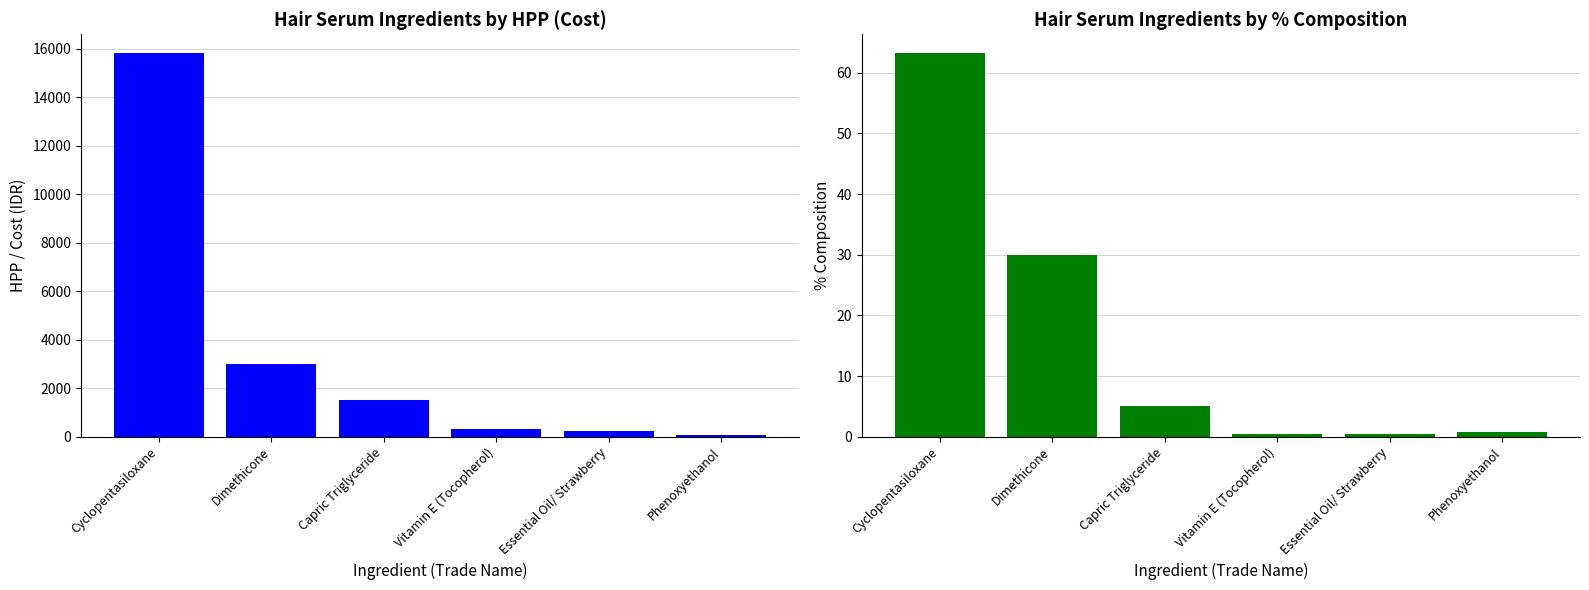

Which category has the highest value across all series?

Cyclopentasiloxane